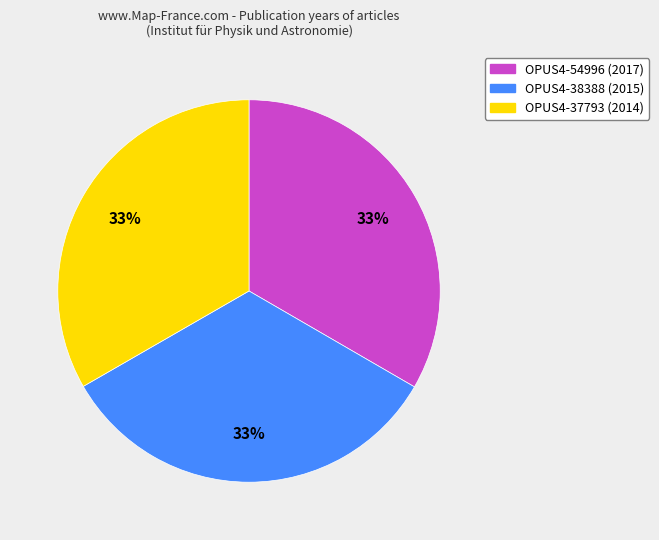

Do OPUS4-38388 and OPUS4-37793 together represent more than half of the pie?

Yes